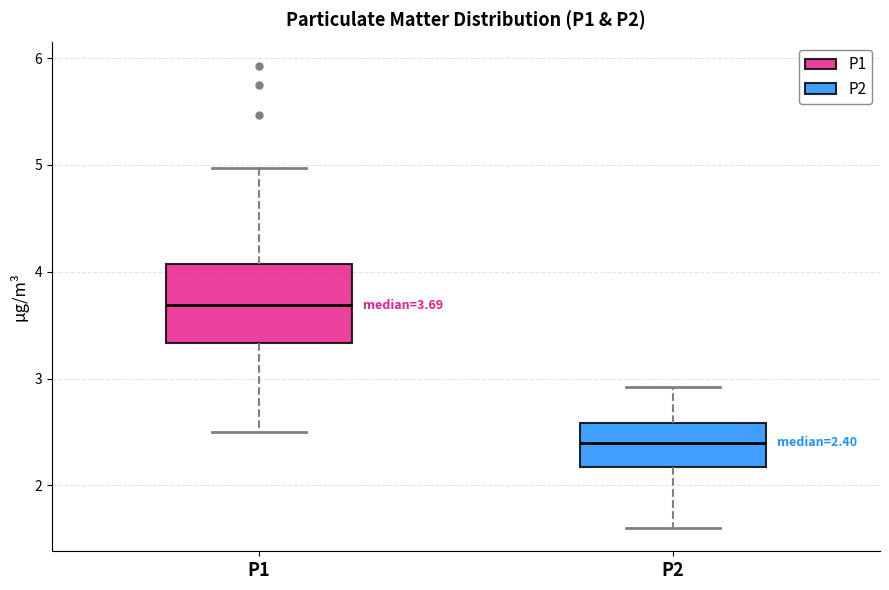

Comparing the boxes themselves (not the whiskers), which one is the tallest?

P1